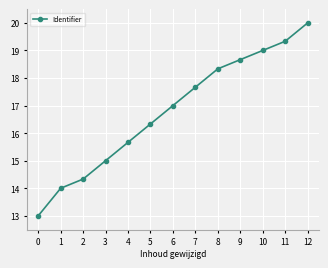

Reading right to left, transcribe all the data shown in this chart.

12=20.0	11=19.3	10=19.0	9=18.7	8=18.3	7=17.7	6=17.0	5=16.3	4=15.7	3=15.0	2=14.3	1=14.0	0=13.0